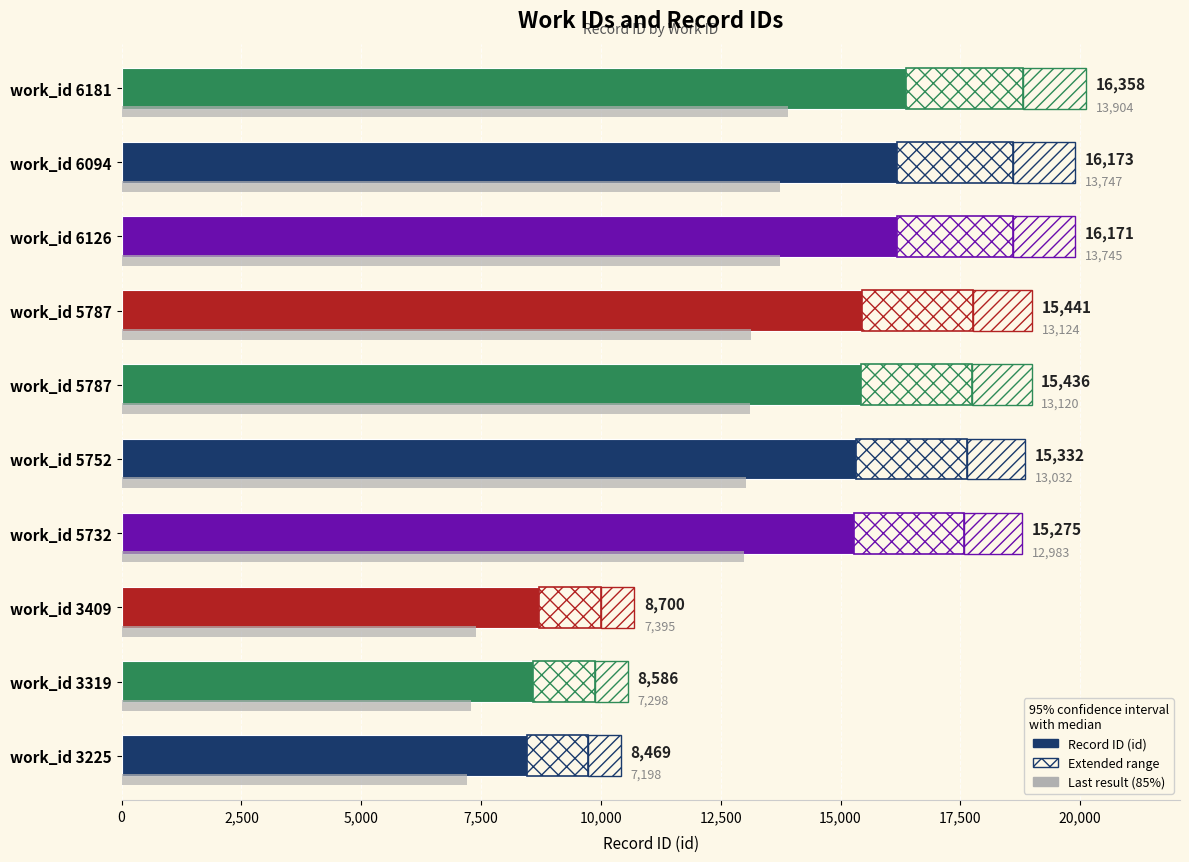

True or false: the data shows 15332 at work_id 5752.

True